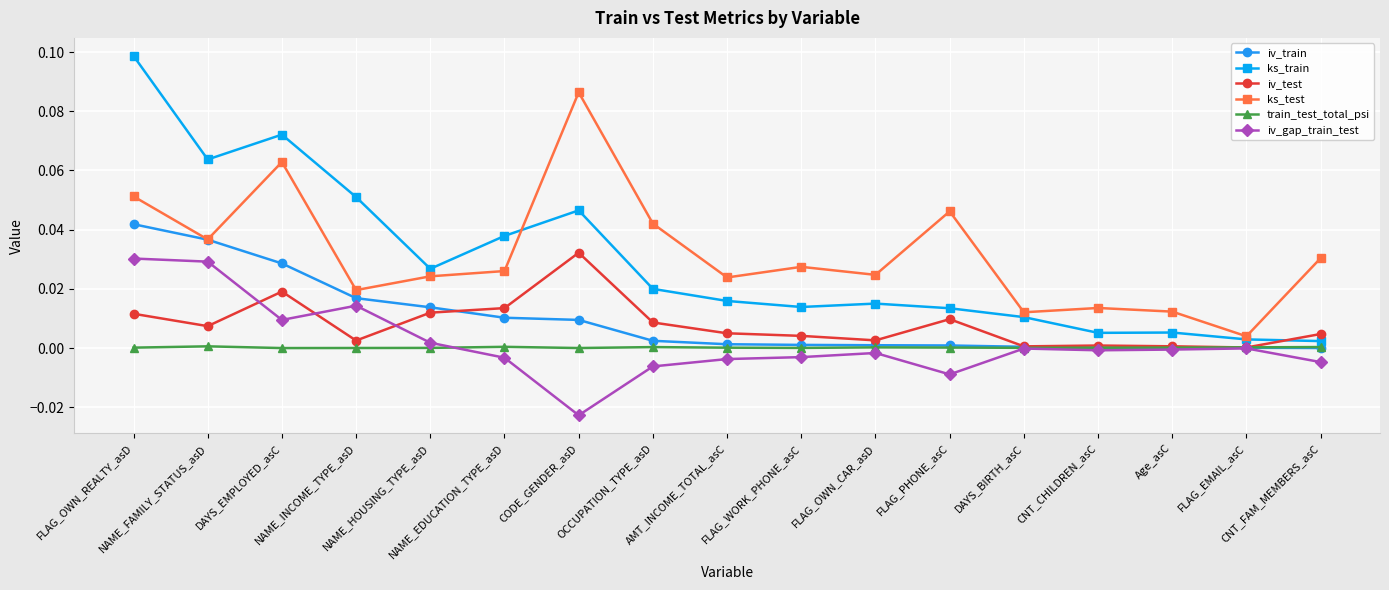

True or false: ks_test has more than 0 interior local peaks.

True